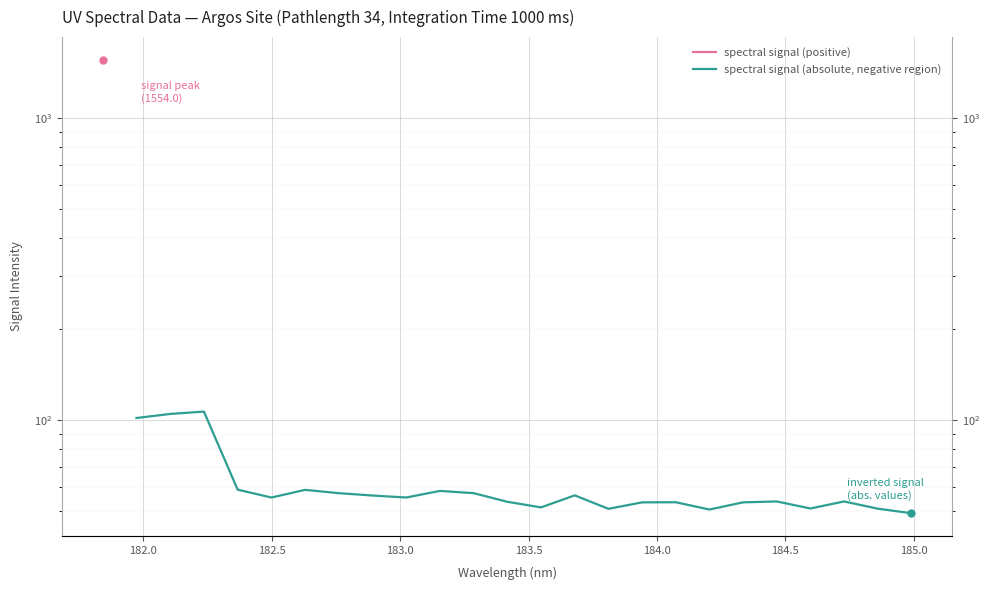

True or false: there are more than 0 points higher than both neighbors.

True